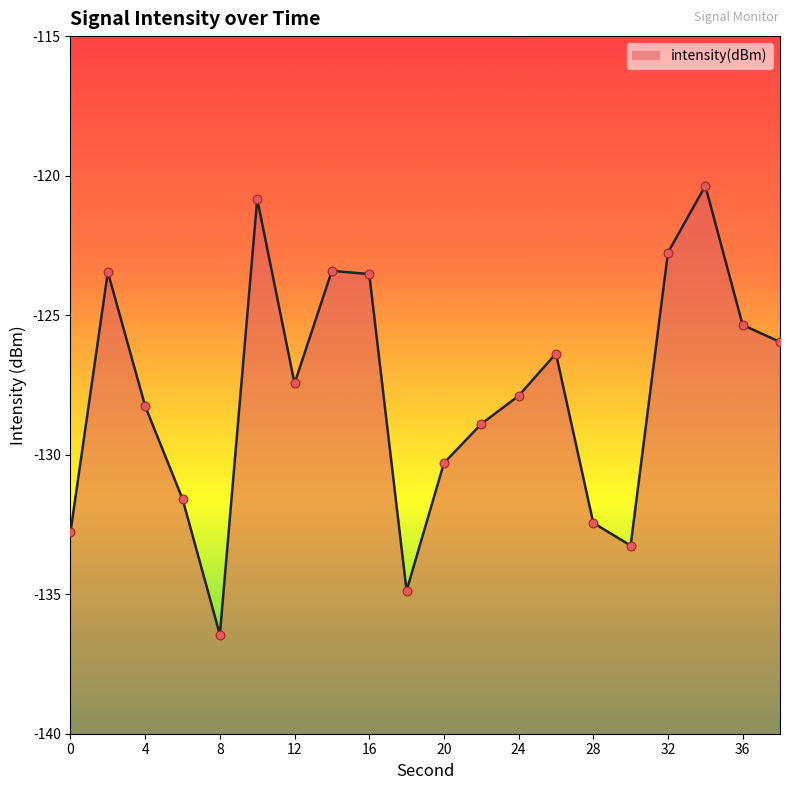

Between 22 and 6, which is larger?

22